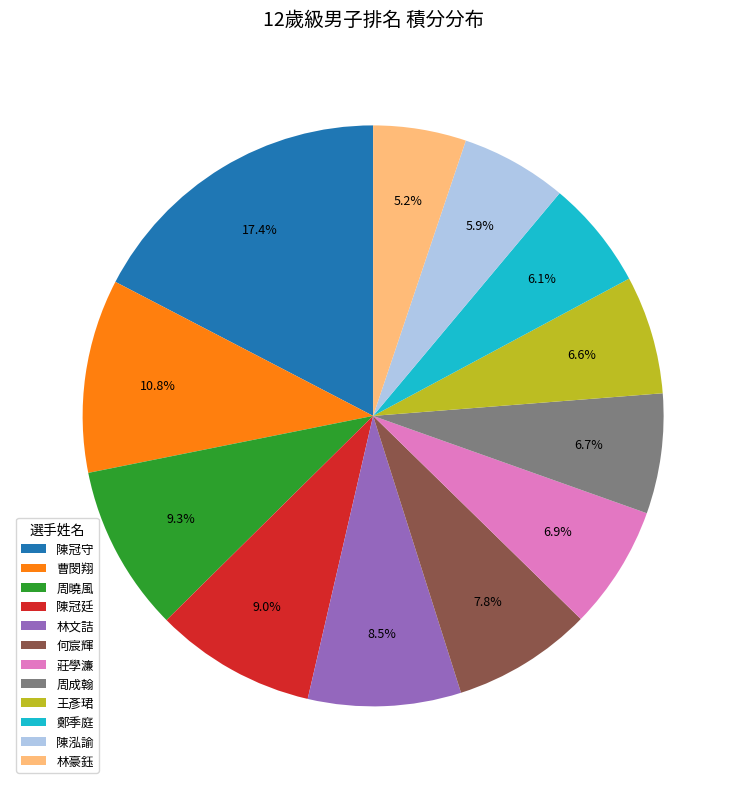

Does 曹閔翔 represent more than half of the total?

No